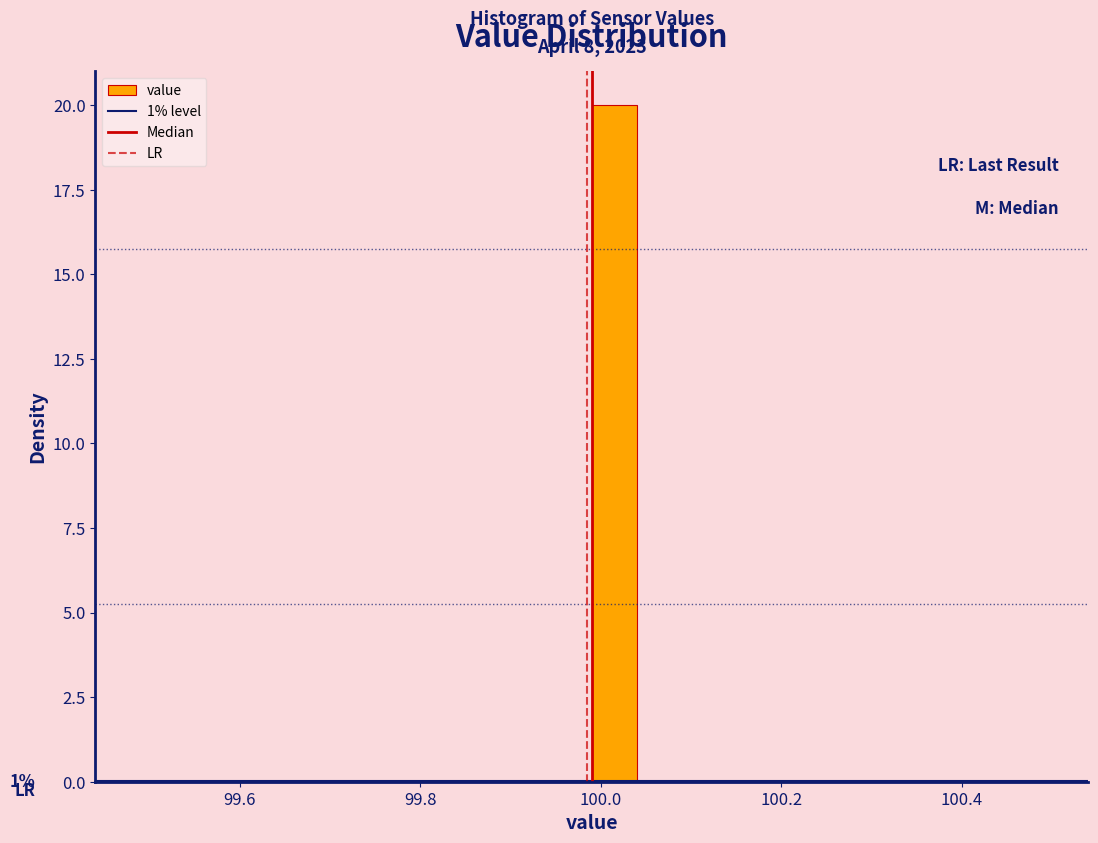

Around what value on the x-axis is the tallest bar? Give the approximate position of its centre, as read against the axis.

100.02